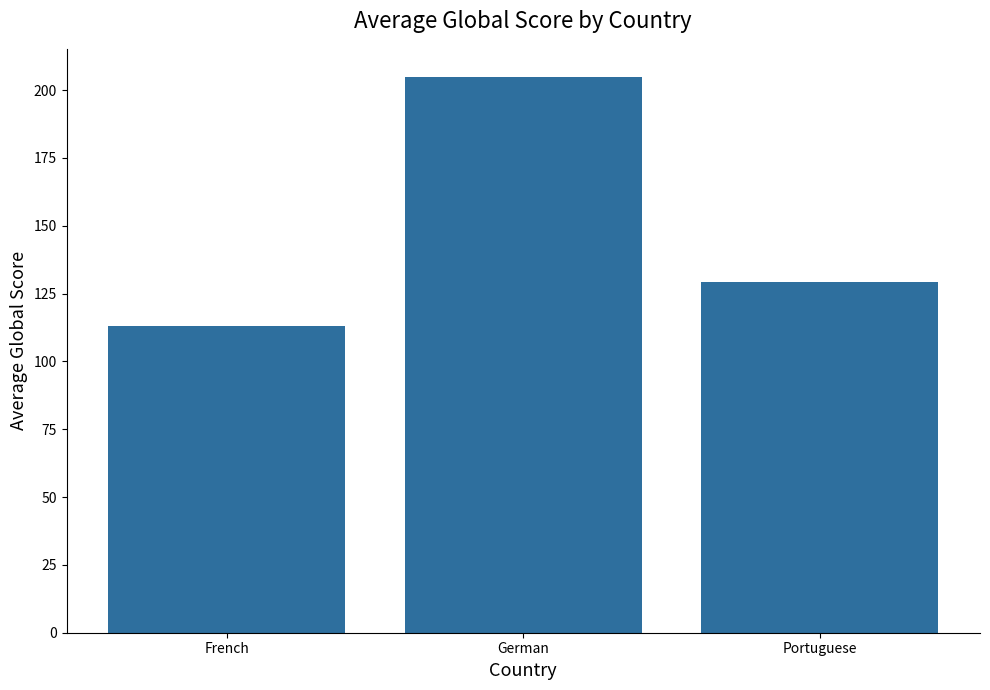

Is it true that the value at French is 112.9?

True